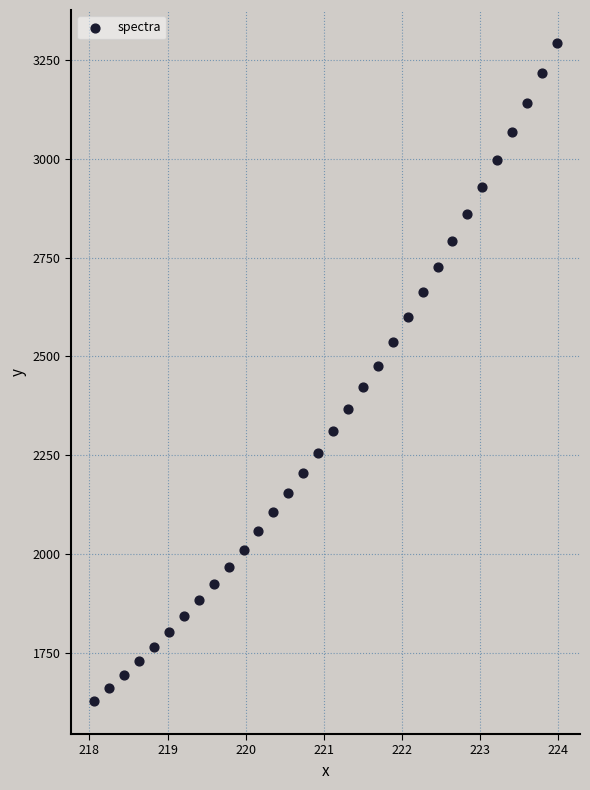

What is the range of X values (max minus min)?

5.9